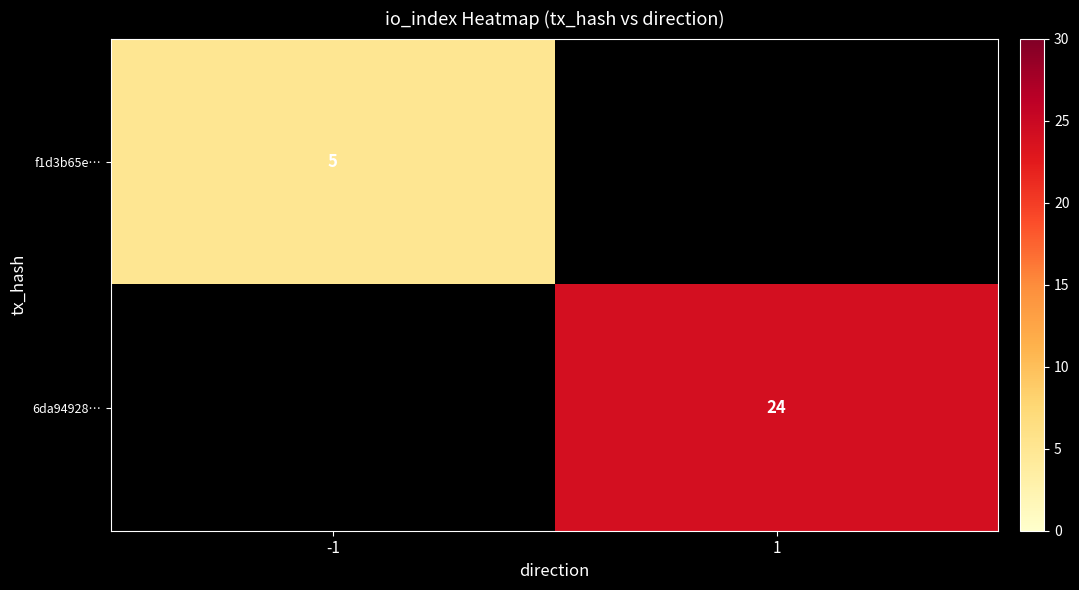

True or false: 6da94928… has a value of 24 at 1.

True